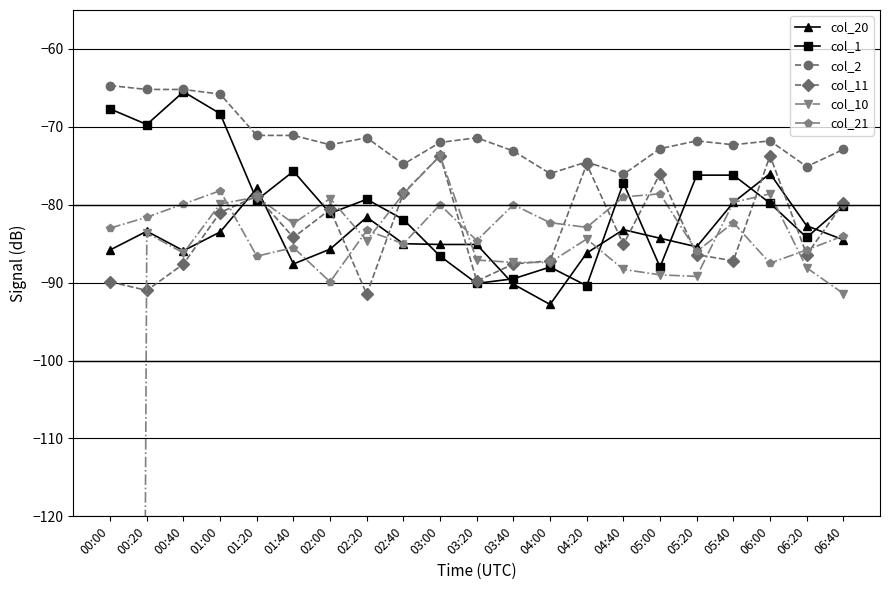

True or false: col_11 has more than 2 interior local peaks.

True